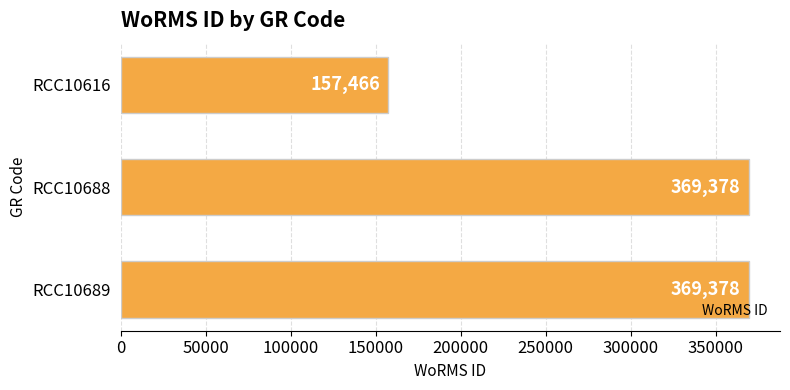

Reading top to bottom, extract all data points from this chart.

RCC10616=157466	RCC10688=369378	RCC10689=369378